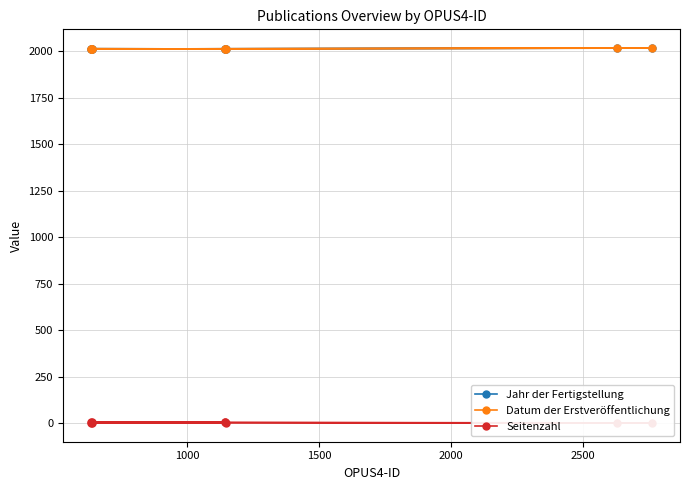

True or false: Jahr der Fertigstellung has more than 2 interior local peaks.

False